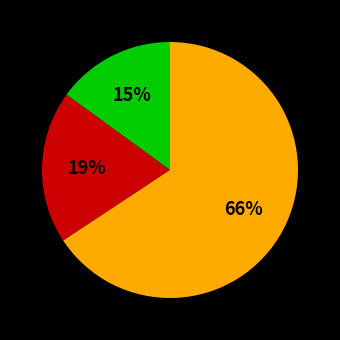

Is there any slice that represents more than half of the pie?

Yes